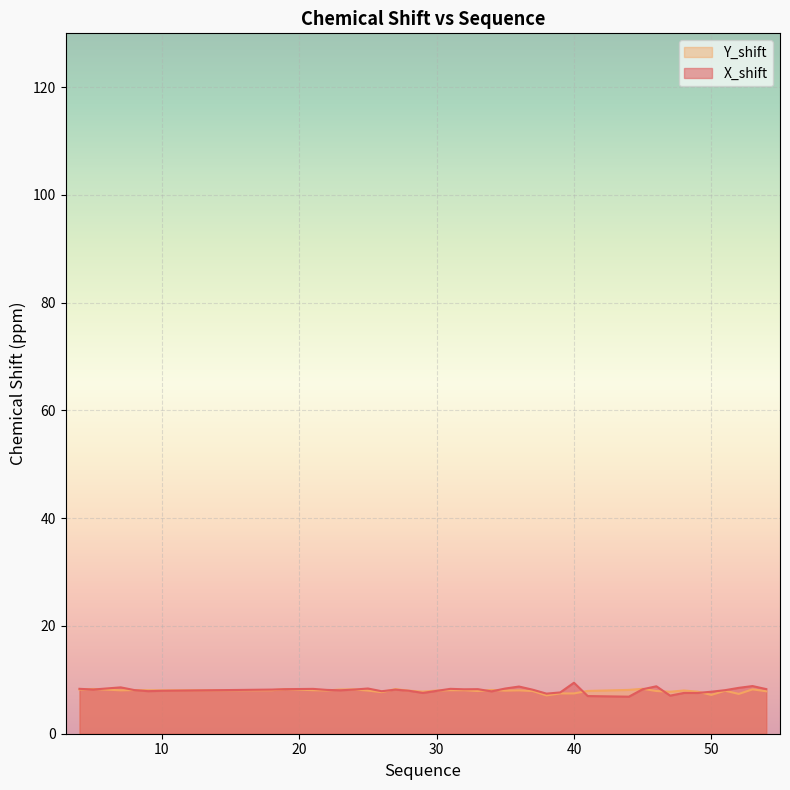

What is the highest value of the Y_shift series?

8.3